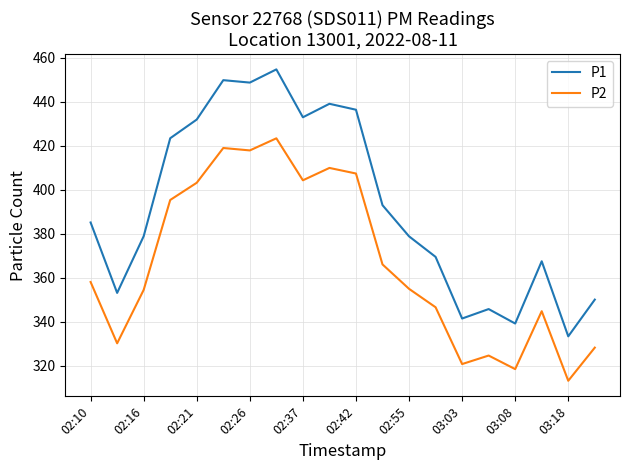

Which series has the largest total across all categories?

P1